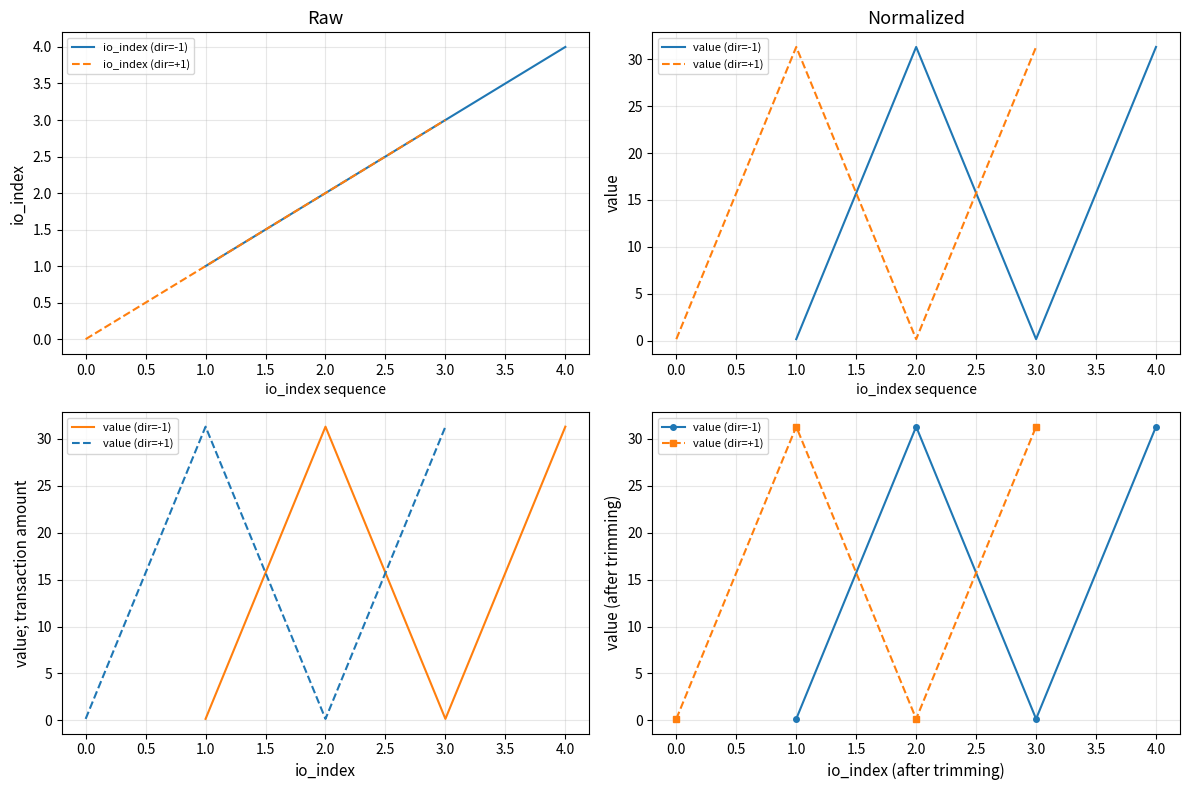

True or false: io_index (dir=-1) has more than 1 points higher than both neighbors.

False